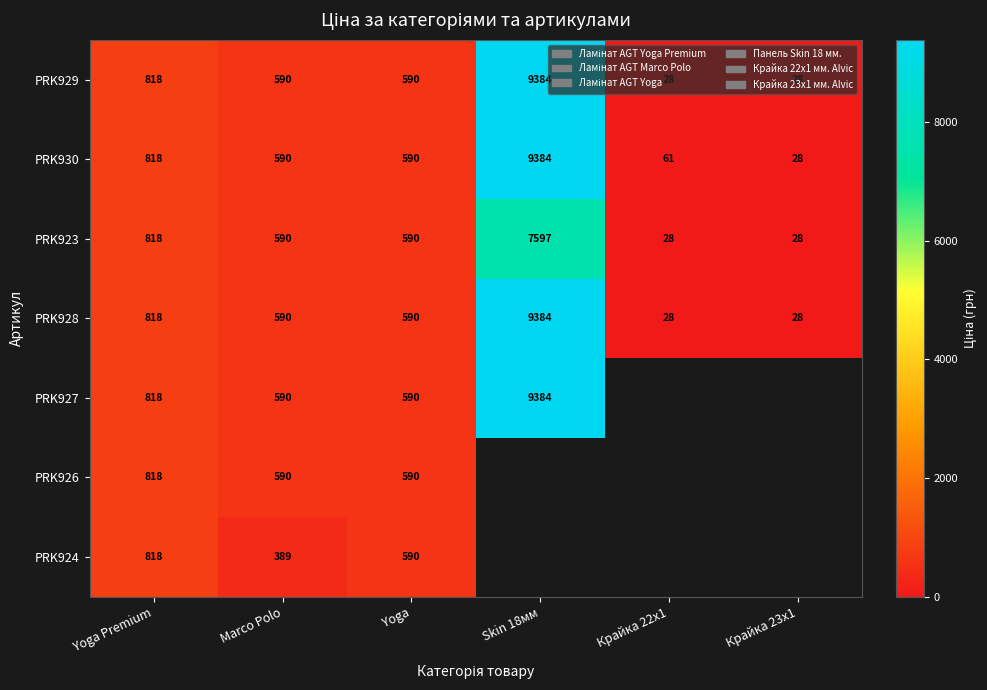

At which label is PRK928 closest to 4706?

Yoga Premium